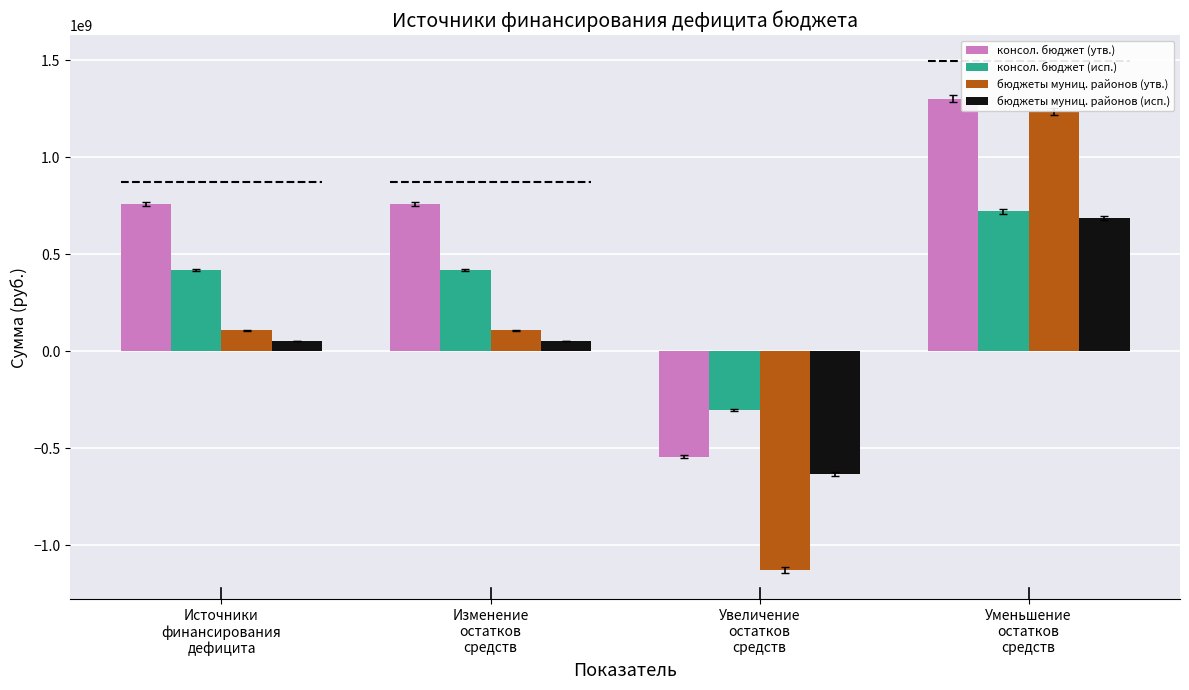

Which series has the widest spread of values?

бюджеты муниц. районов (утв.)